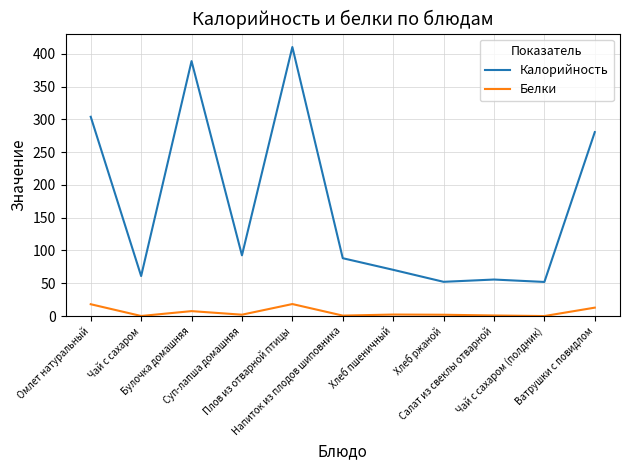

What are all the series names shown in the legend?

Калорийность, Белки